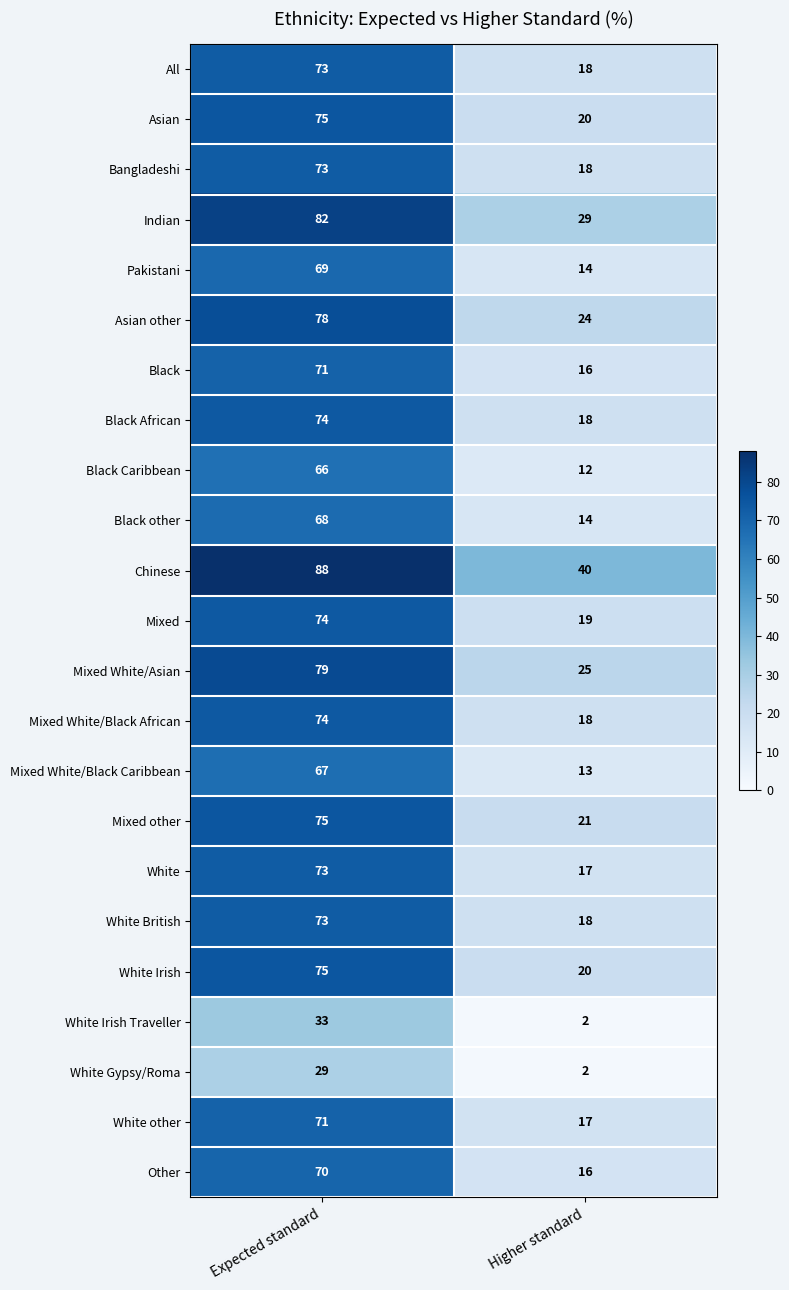

Is it true that Black equals 48 at Expected standard?

False